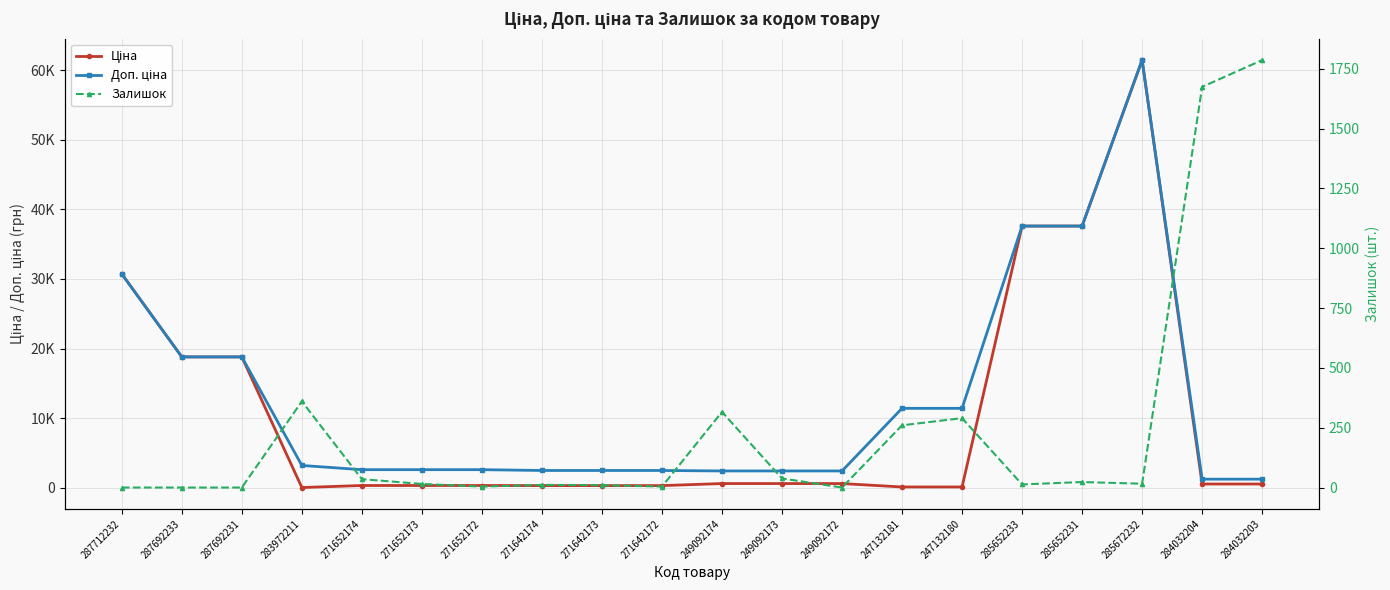

Where is the first local minimum for Ціна?

283972211